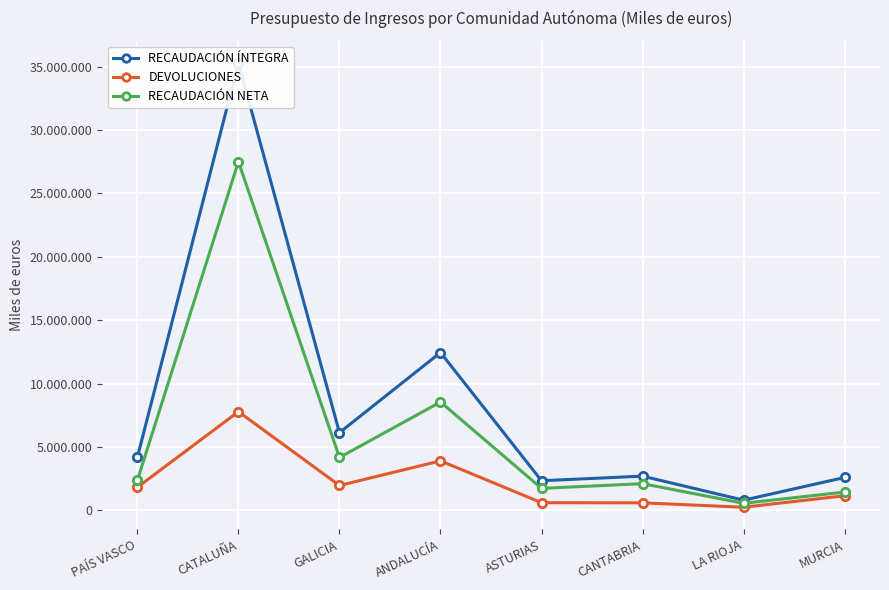

How many interior local peaks does the RECAUDACIÓN ÍNTEGRA series have?

3